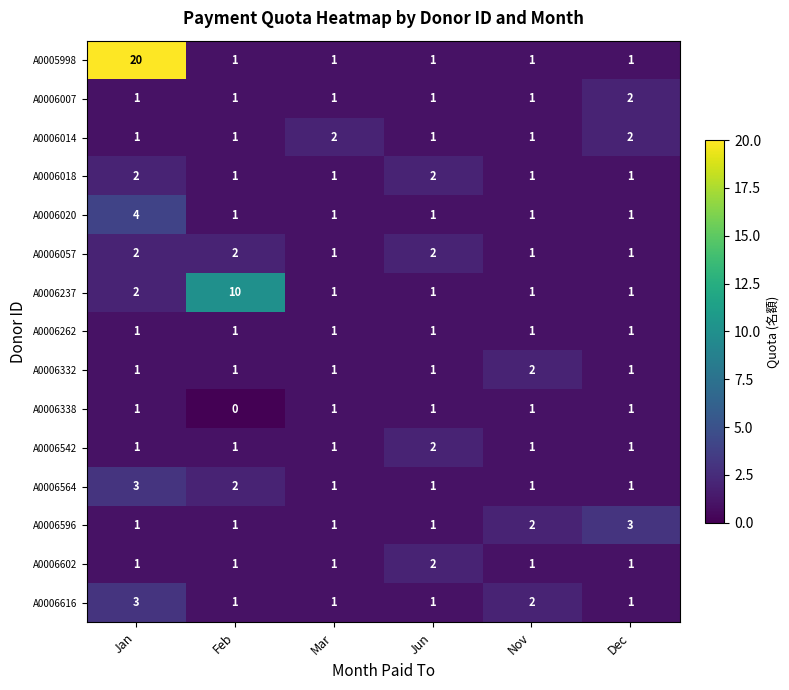

Between Jan and Feb, which series saw the biggest shift?

A0005998